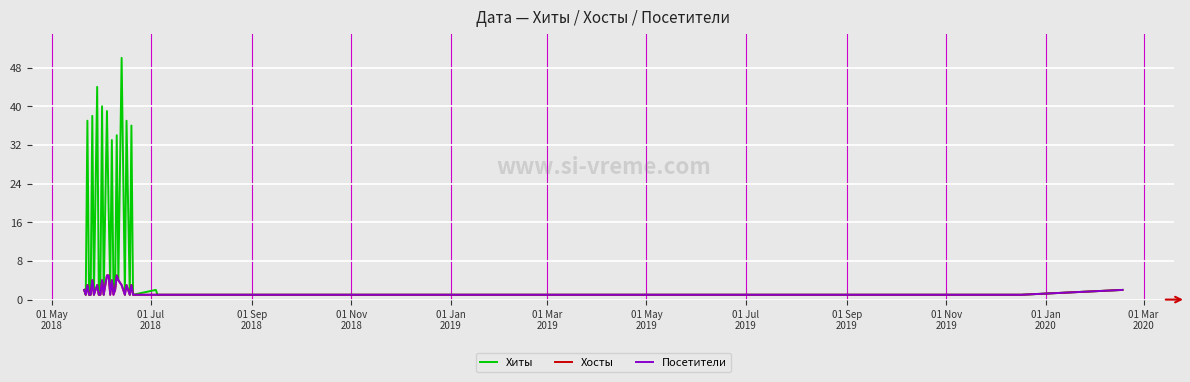

Does the chart display data point markers on the line(s)?

No